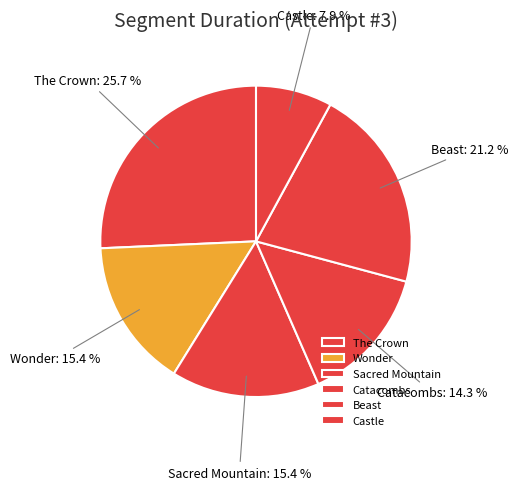

Is it true that Catacombs is 14% of the pie?

True